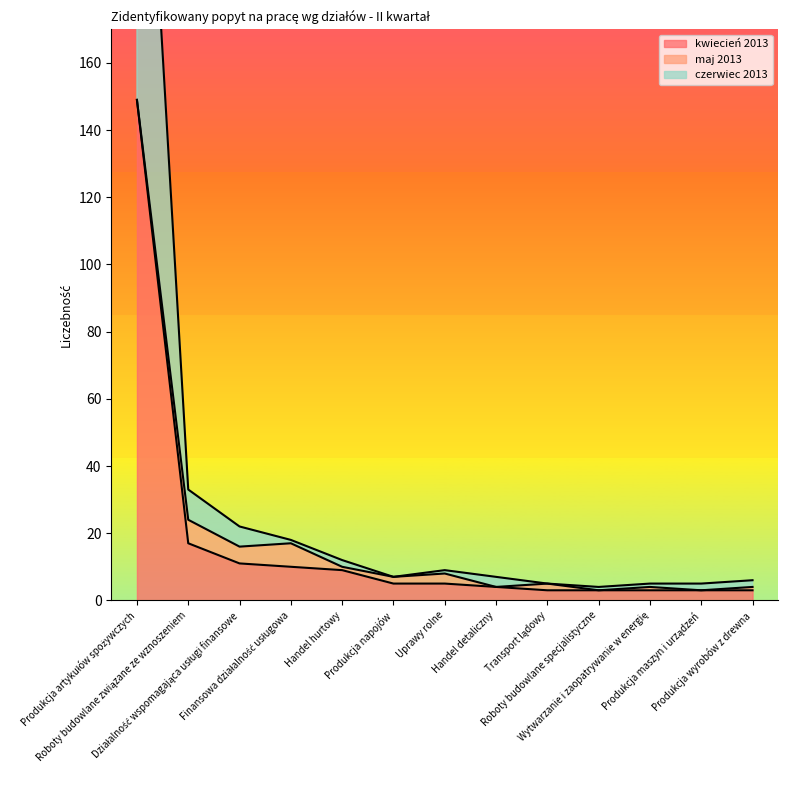

How many data points does each series have?

13